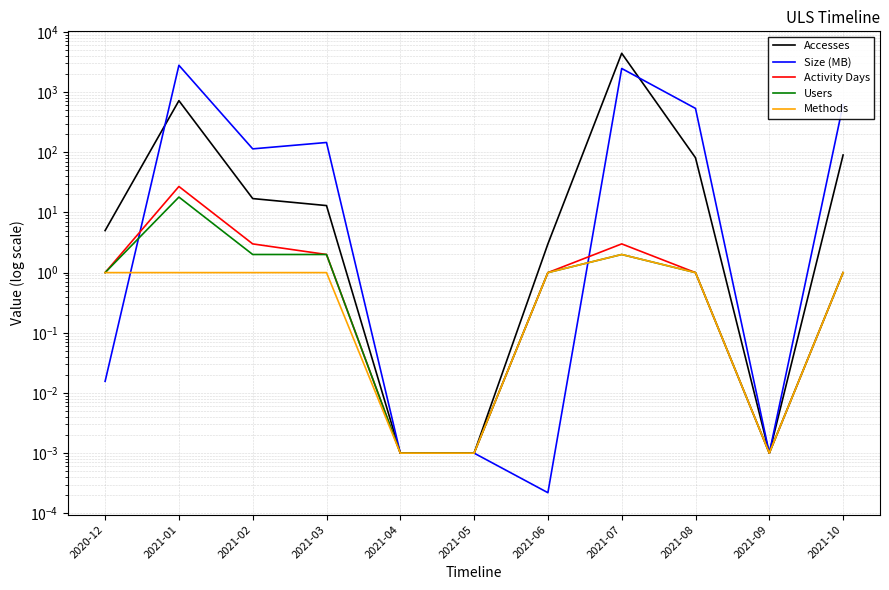

At which category does the chart reach its minimum across all series?

2021-06